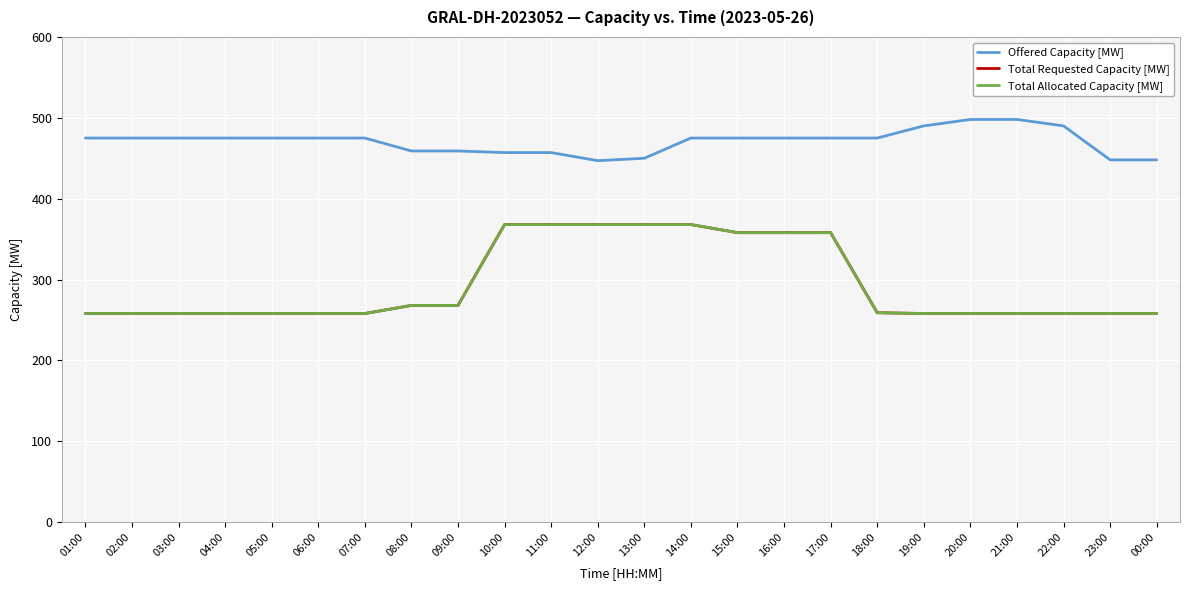

Does the chart display data point markers on the line(s)?

No